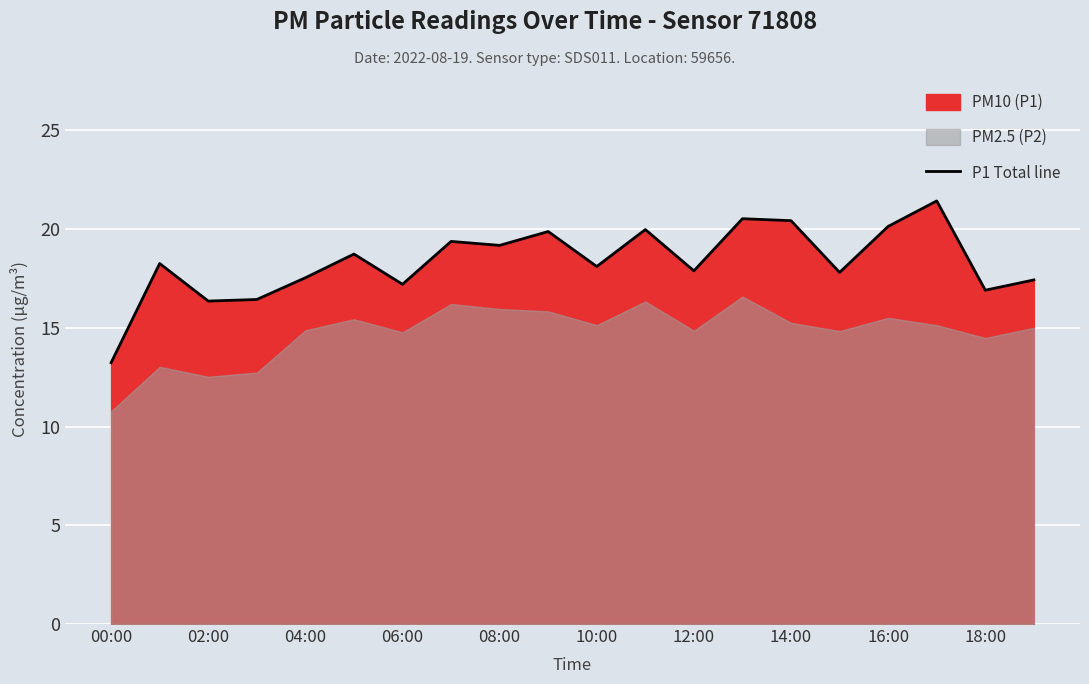

What is the maximum value for P1 Total line?

21.4